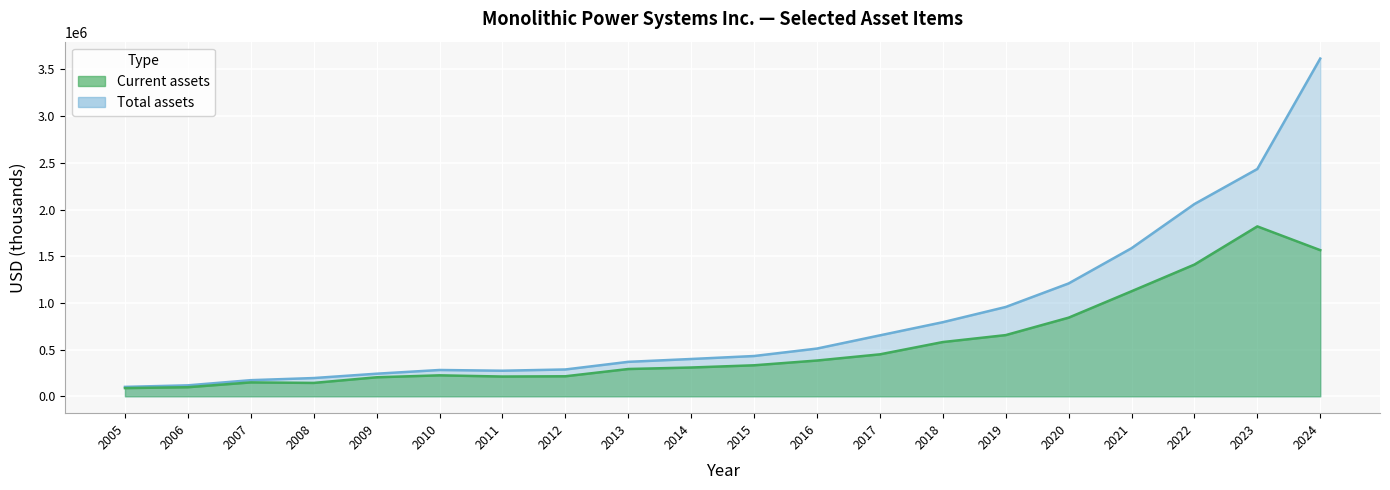

What is the smallest value displayed?

87717